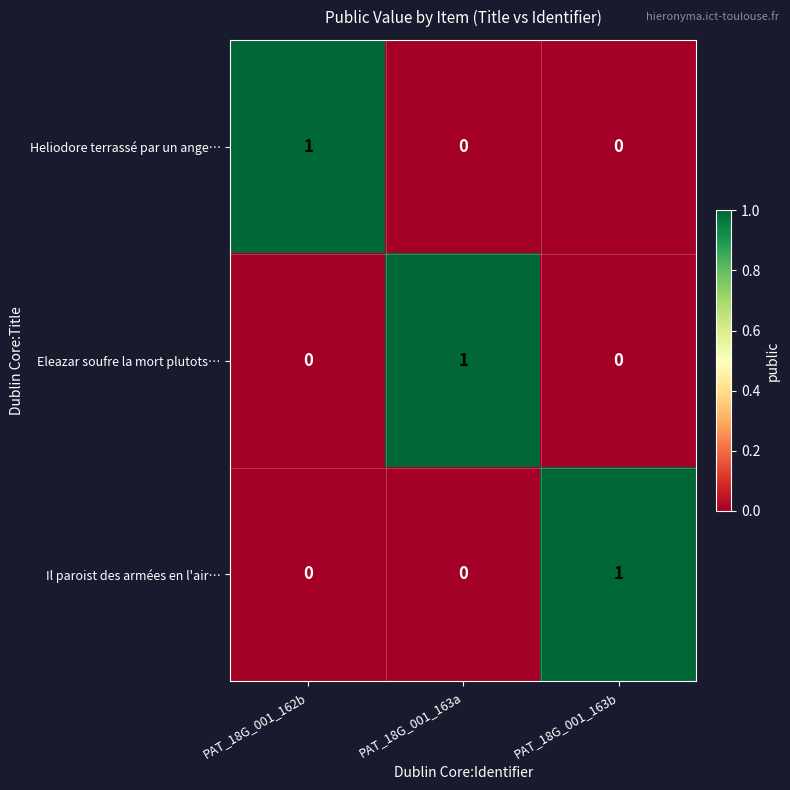

Is the value of Il paroist des armées en l'air… at PAT_18G_001_163a greater than the value of Eleazar soufre la mort plutots… at PAT_18G_001_163a?

No